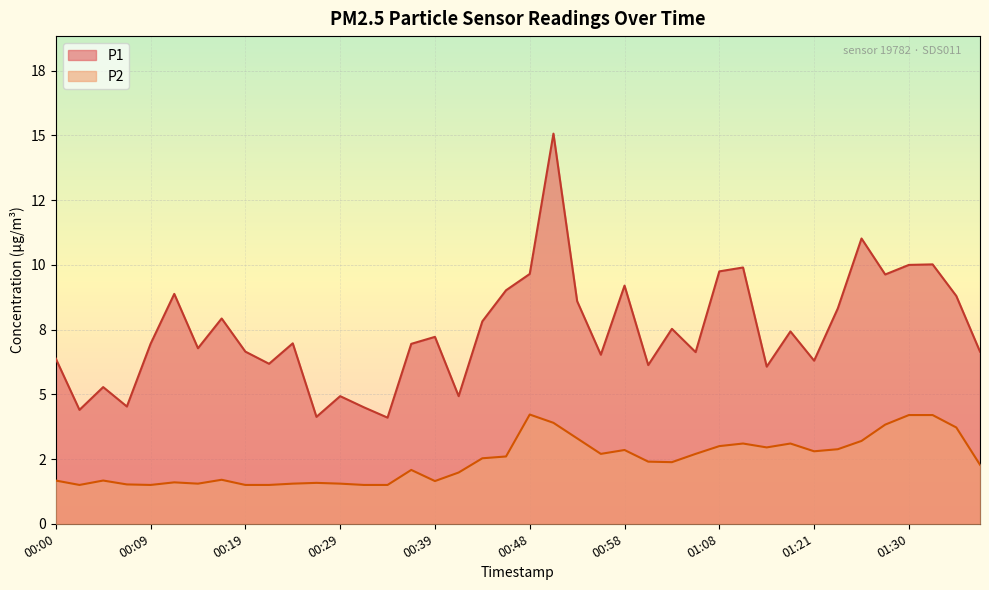

The value of P1 at 01:18 is 7.4. True or false?

True